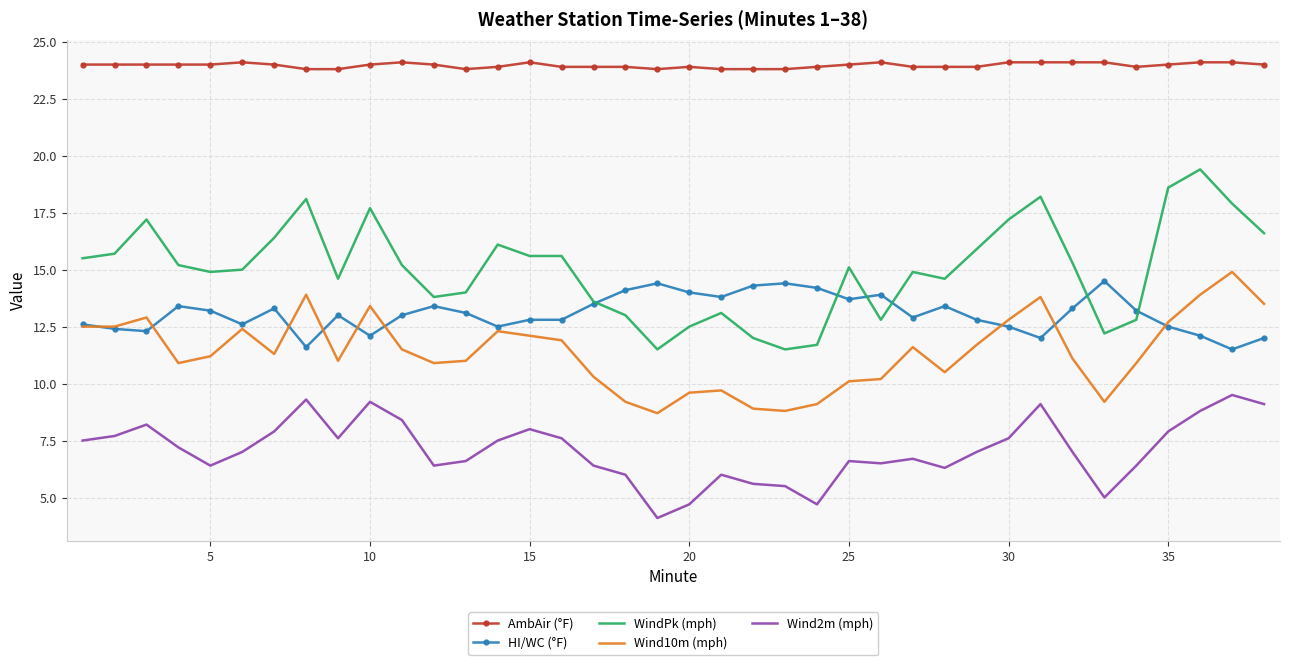

Which series has the largest total across all categories?

AmbAir (°F)